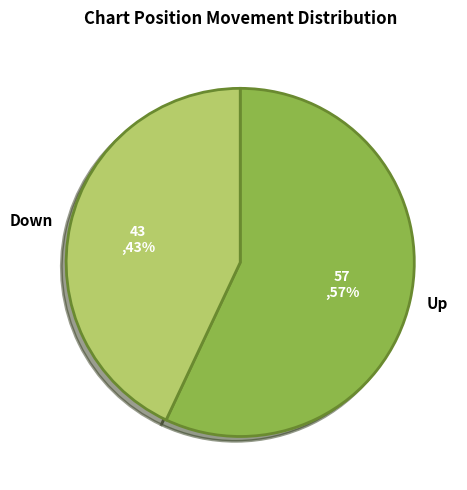

What is the smallest slice in the pie chart?

Down